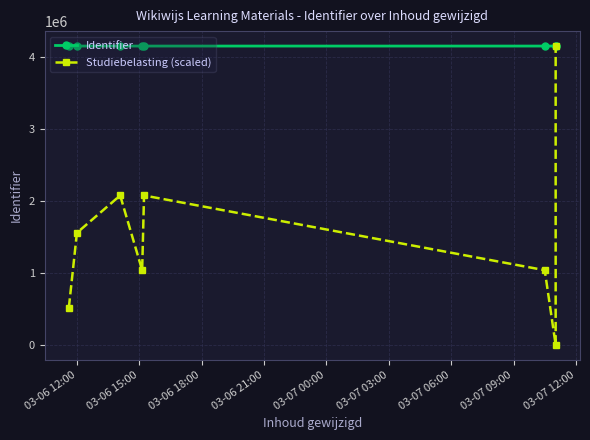

What is the value of the Studiebelasting (scaled) point at the 4th from the left?

1036298